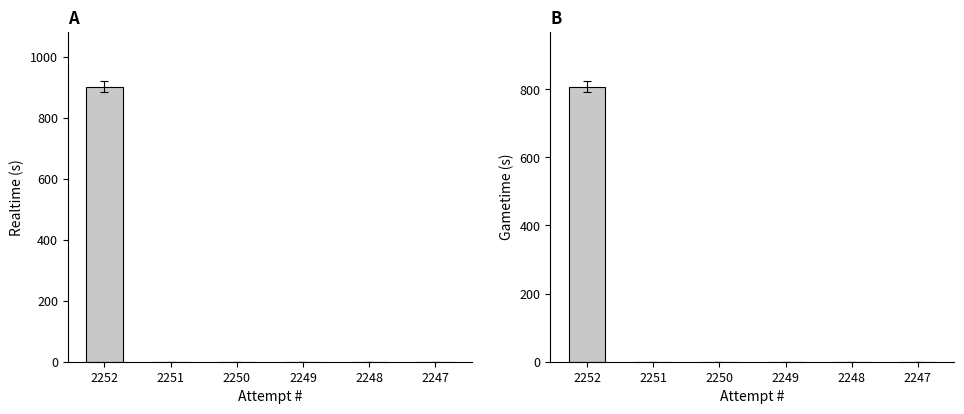

At which category does the chart reach its peak across all series?

2252